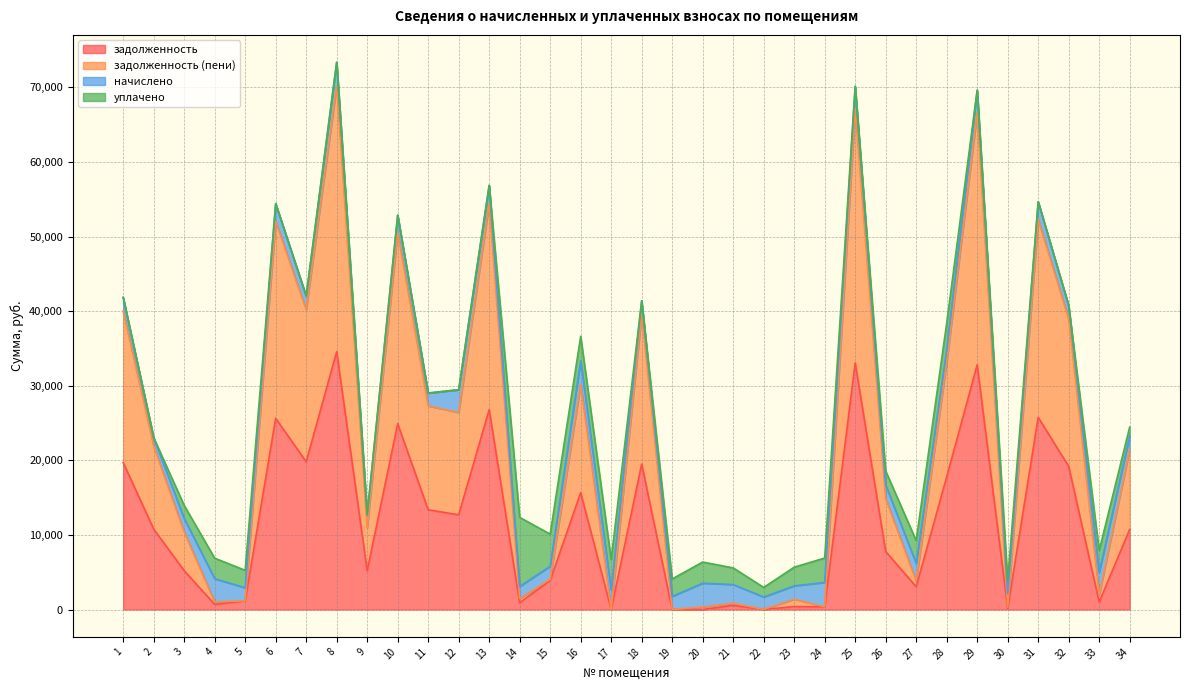

What is the maximum value for задолженность?

34570.3